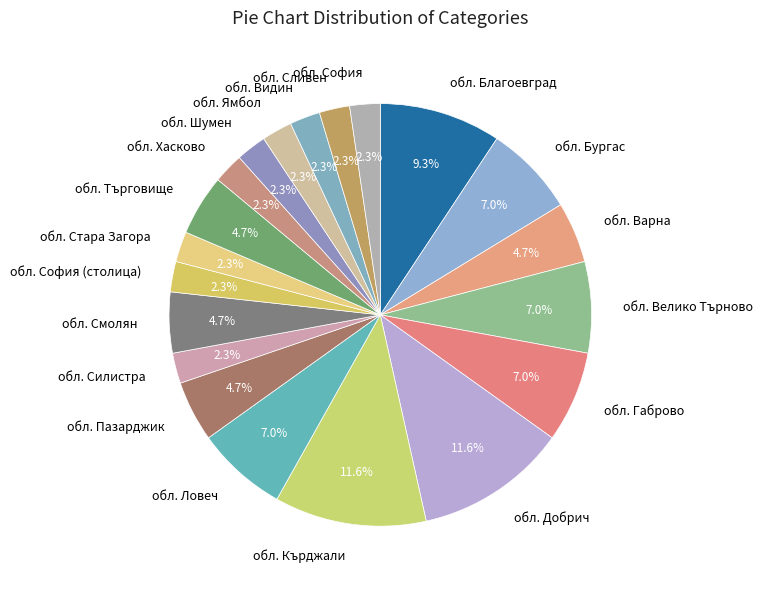

How many segments does this pie chart have?

20